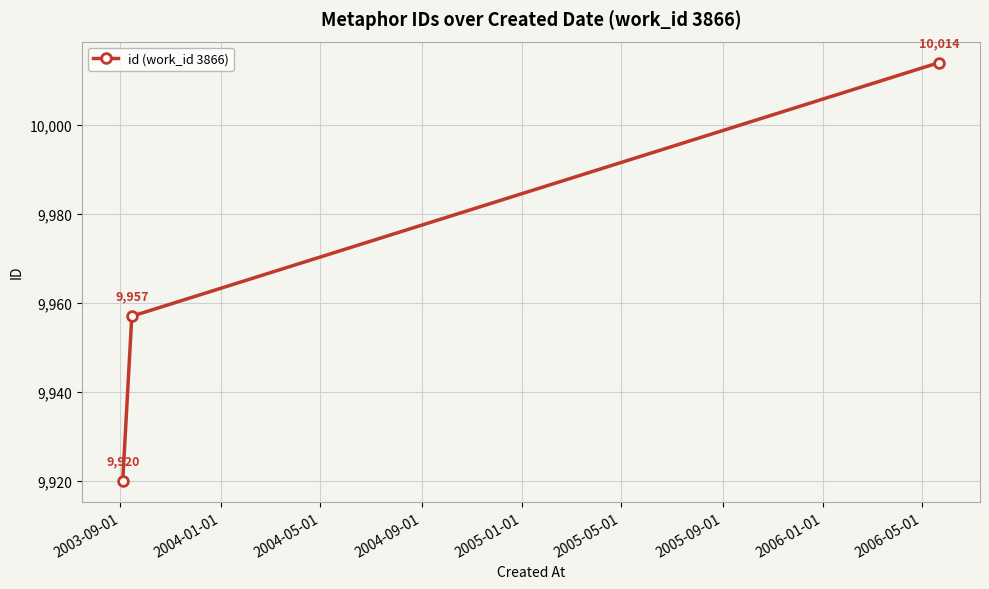

Count the values in the range 9920 to 10014.

3